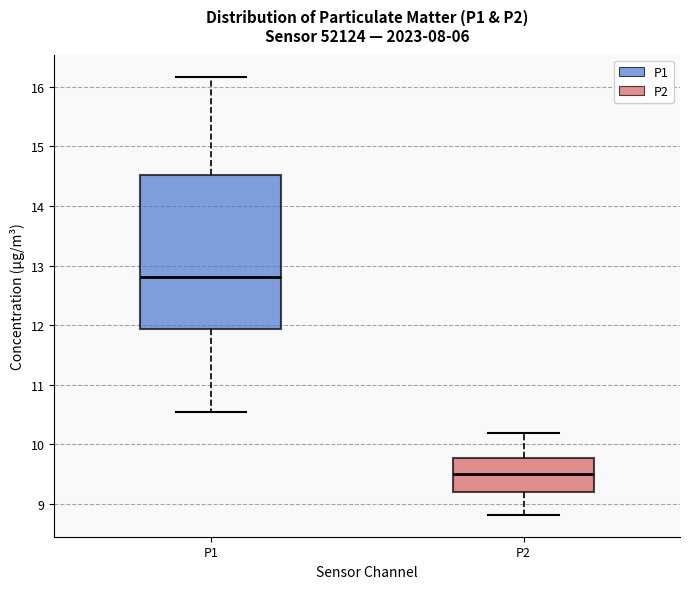

Where does the median line of the box for P2 sit on the y-axis? The values are not printed on the chart, so give them approximately, as read against the axis.

9.5